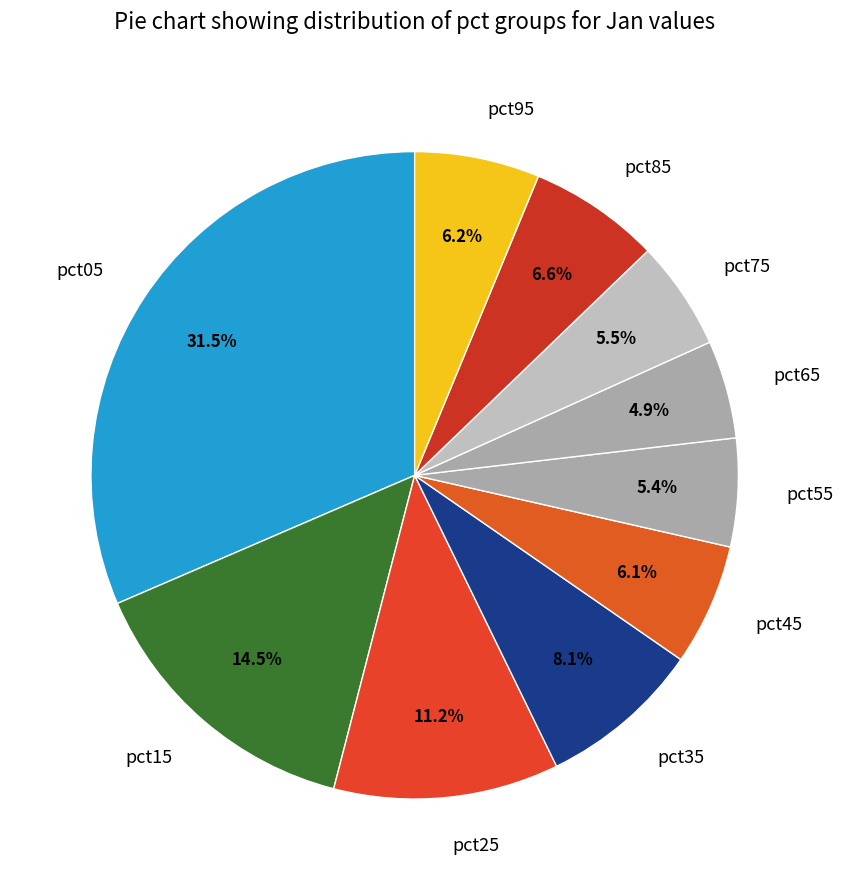

How many segments does this pie chart have?

10